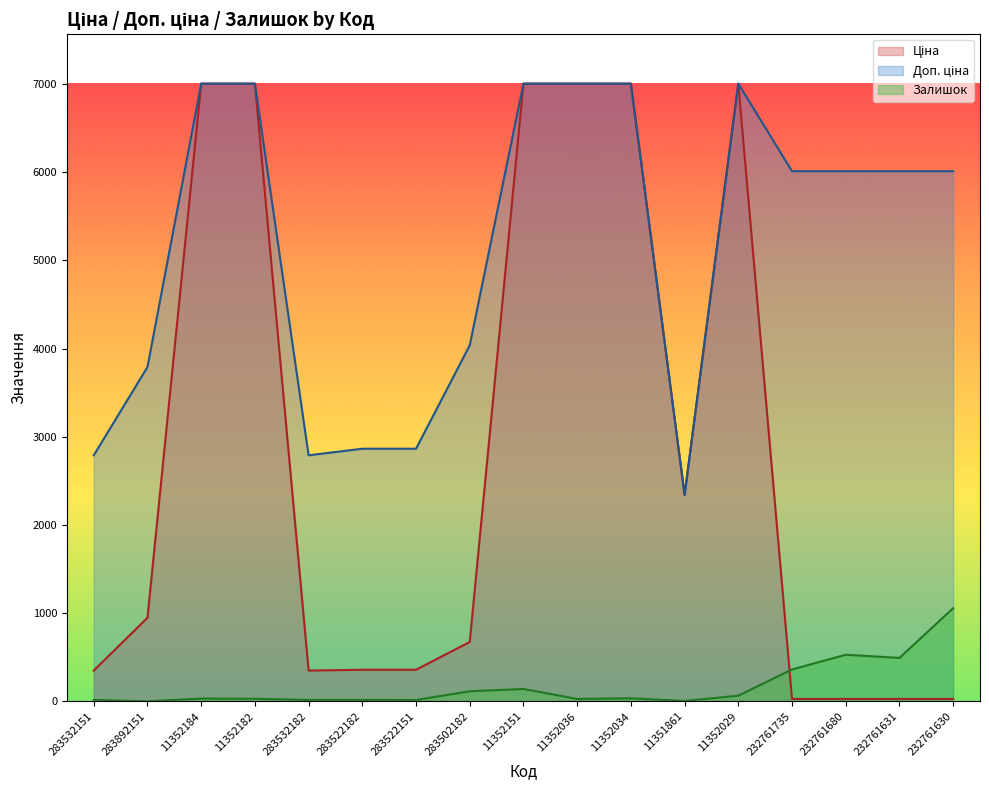

What is the average value of the Ціна series?

2793.9